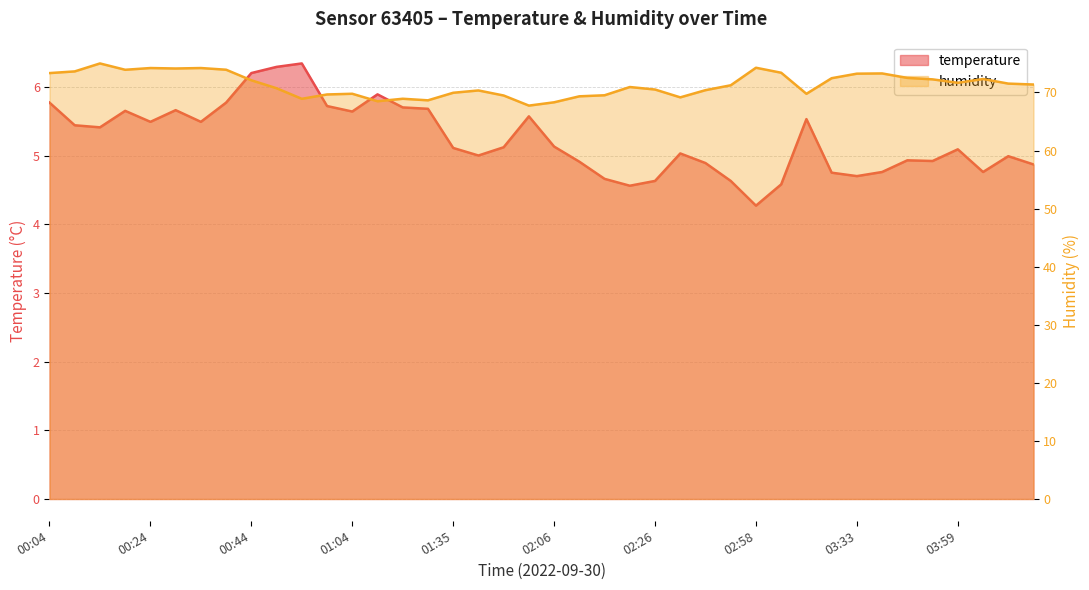

What is the label of the 28th point from the right?

01:04